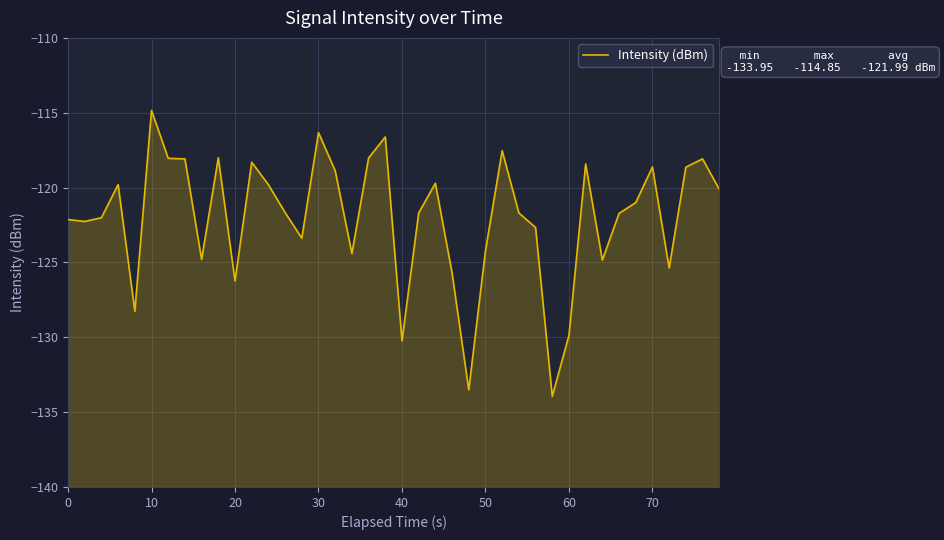

Reading left to right, what are all the values shown in this chart?

-122.1	-122.3	-122.0	-119.8	-128.3	-114.8	-118.0	-118.1	-124.8	-118.0	-126.2	-118.3	-119.8	-121.7	-123.4	-116.3	-118.9	-124.4	-118.0	-116.6	-130.2	-121.7	-119.7	-125.7	-133.5	-124.2	-117.5	-121.7	-122.7	-133.9	-129.9	-118.4	-124.8	-121.7	-121.0	-118.6	-125.4	-118.6	-118.1	-120.1